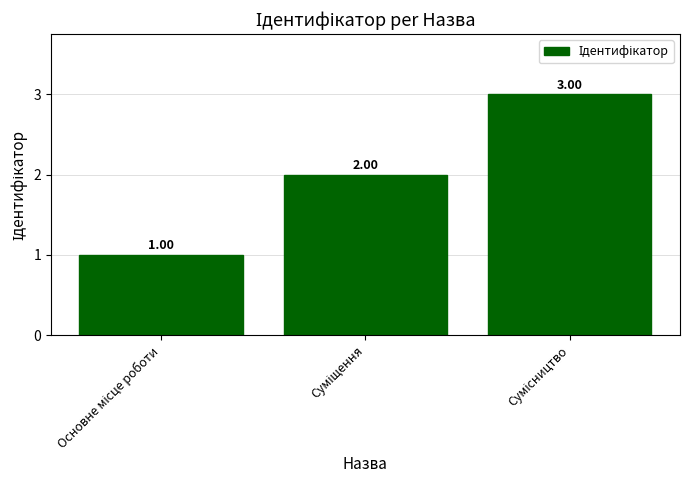

What is the sum of all values?

6